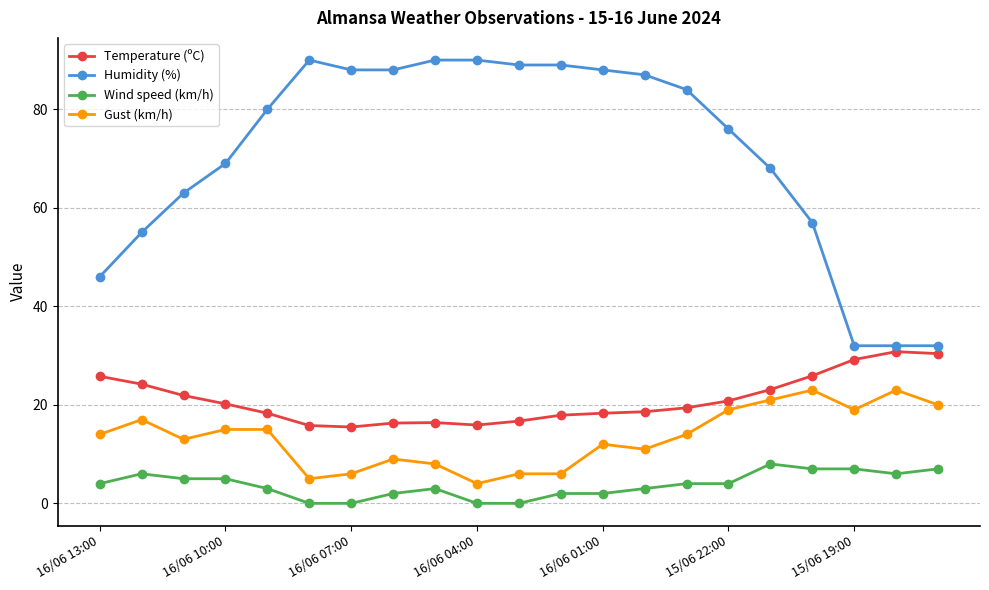

At how many categories does at least one series exceed 33?

18